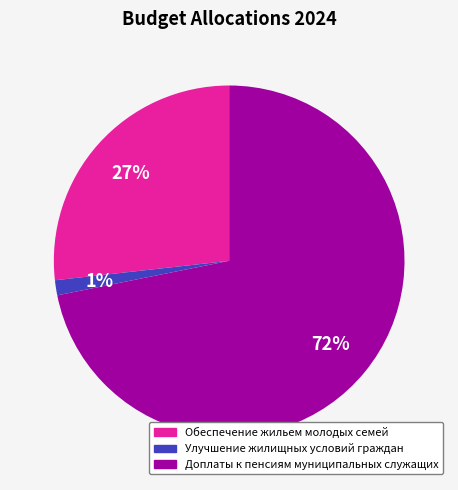

To the nearest percent, what is the average slice percentage?

33%